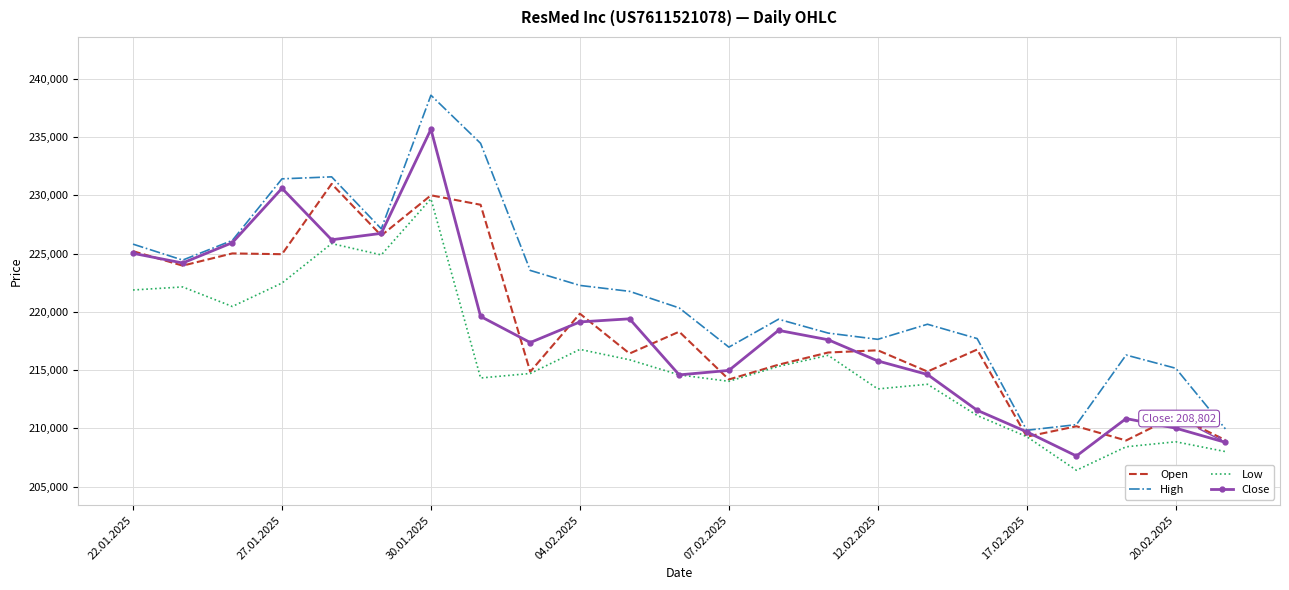

What is the difference between the second highest and minimum values in the Close series?

22967